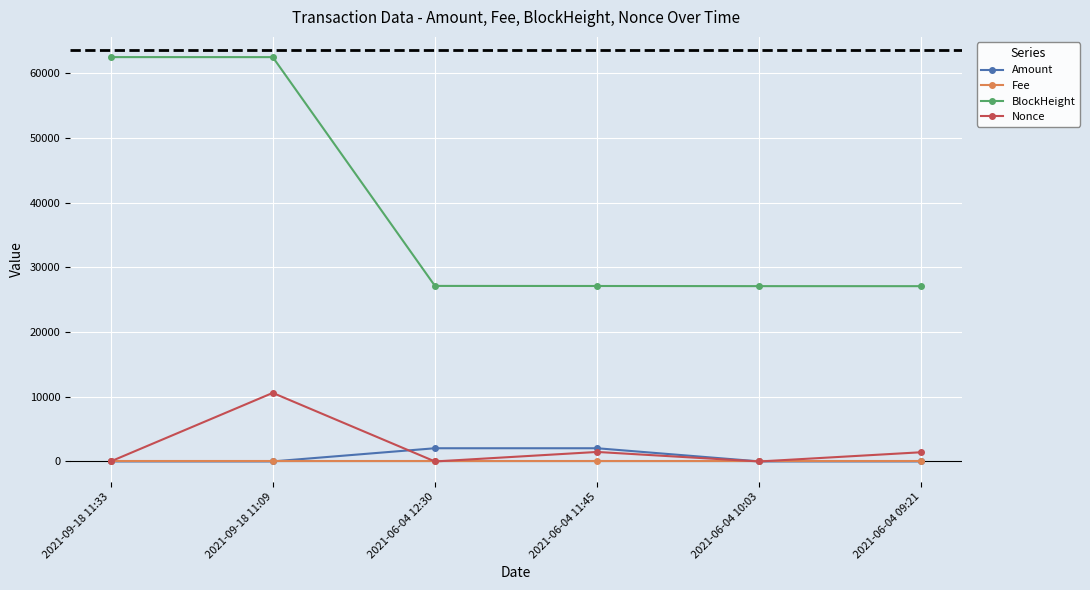

What is the value of the BlockHeight point at the 4th from the left?

27123.0